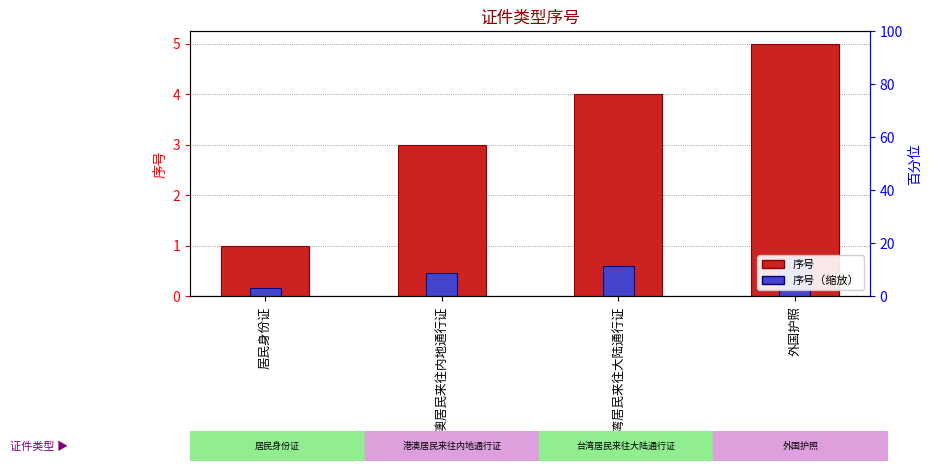

At which label does 序号 reach its peak?

外国护照